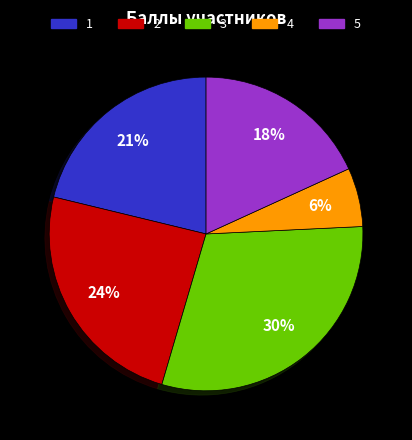

To the nearest percent, what is the average slice percentage?

20%